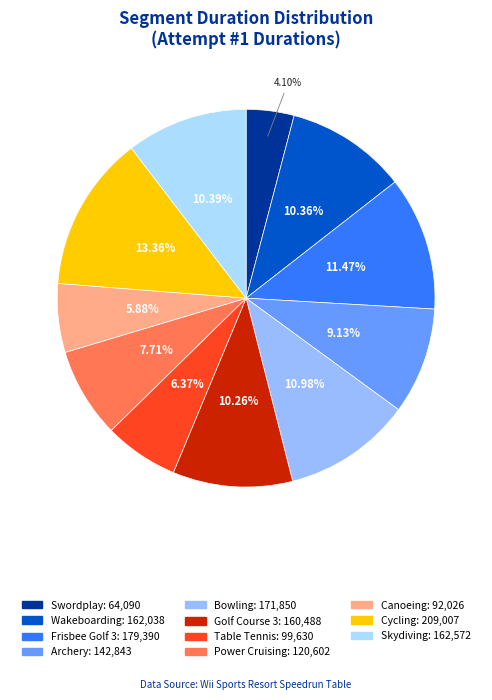

The Wakeboarding slice represents 10% of the pie. True or false?

True